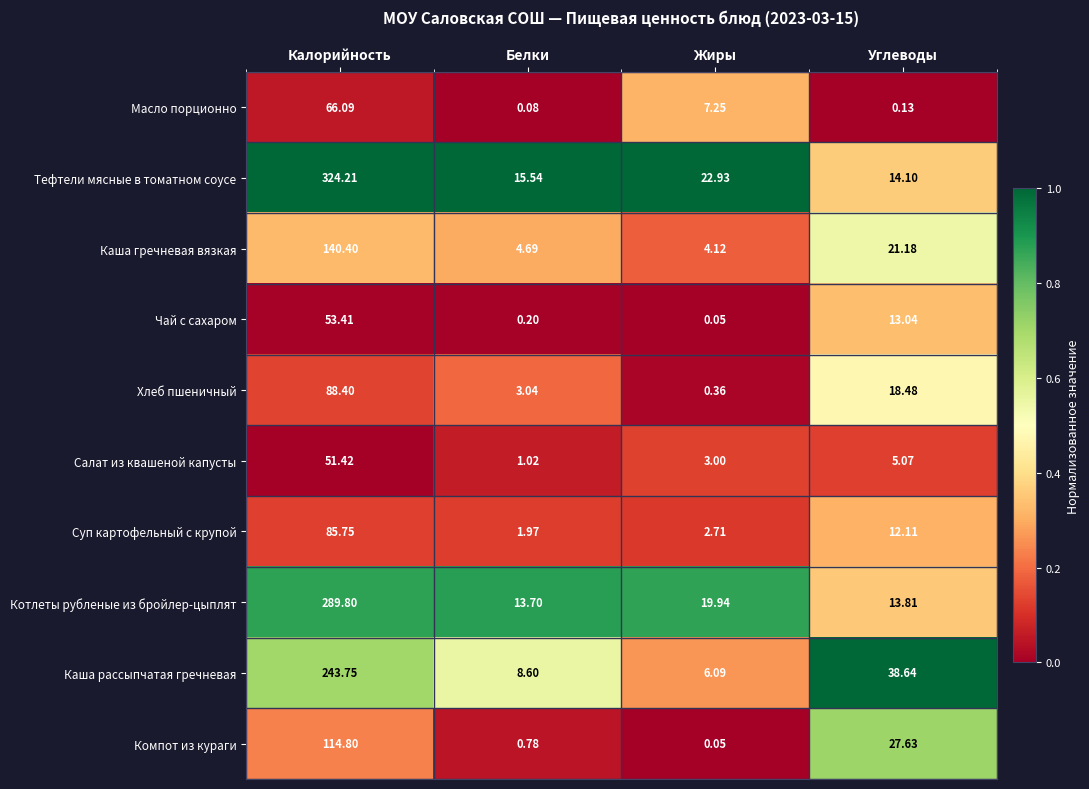

Between Калорийность and Углеводы, which series saw the biggest shift?

Тефтели мясные в томатном соусе